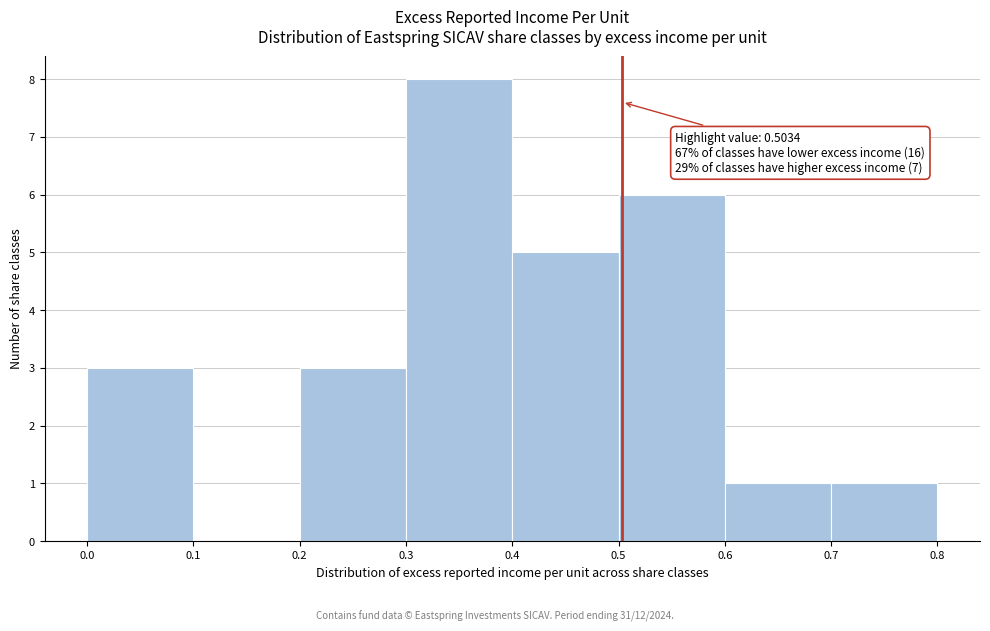

Which range on the x-axis has the tallest bar?

0.3 to 0.4